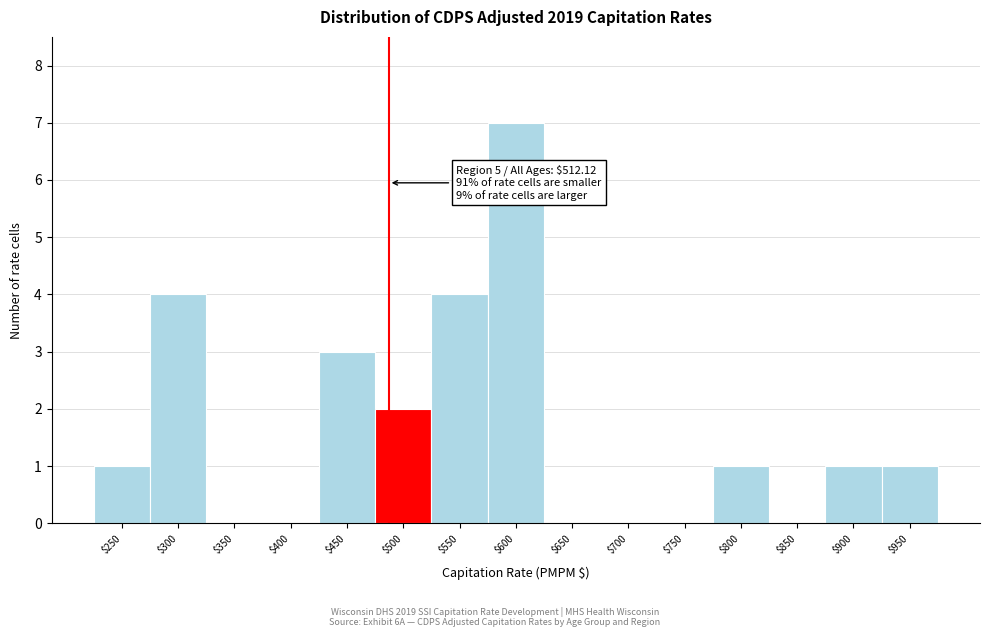

The value at $500 is 2. True or false?

True